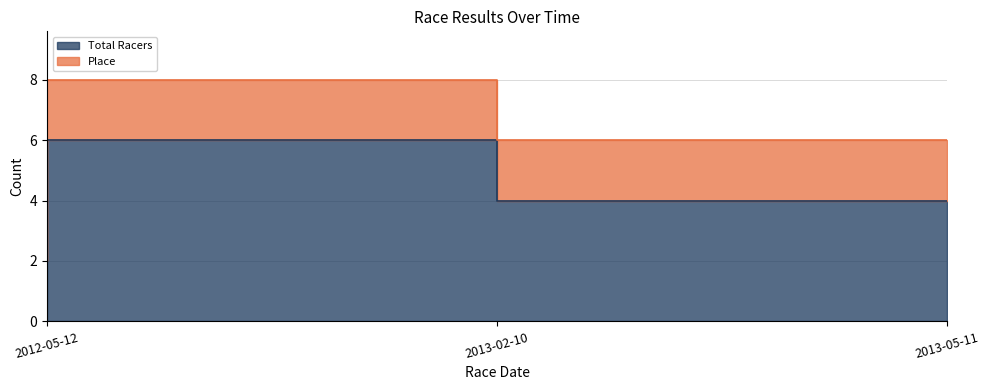

Which category has the lowest value across all series?

2012-05-12